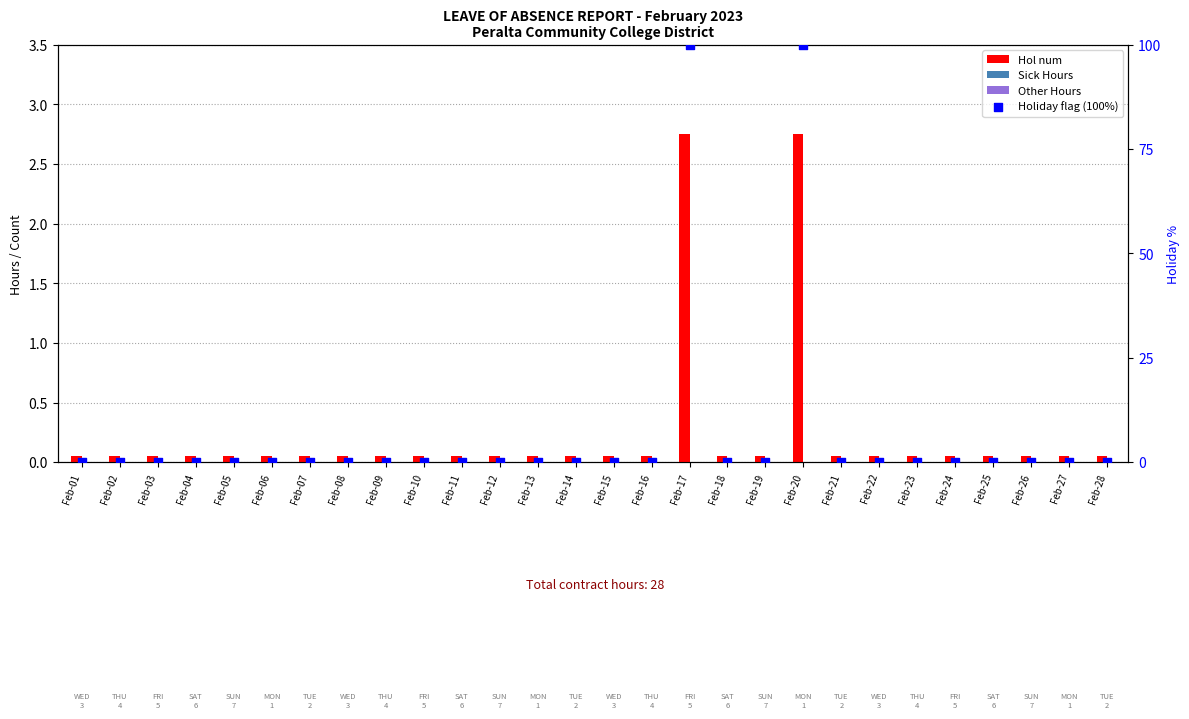

Which series contains the lowest Y value?

Sick Hours